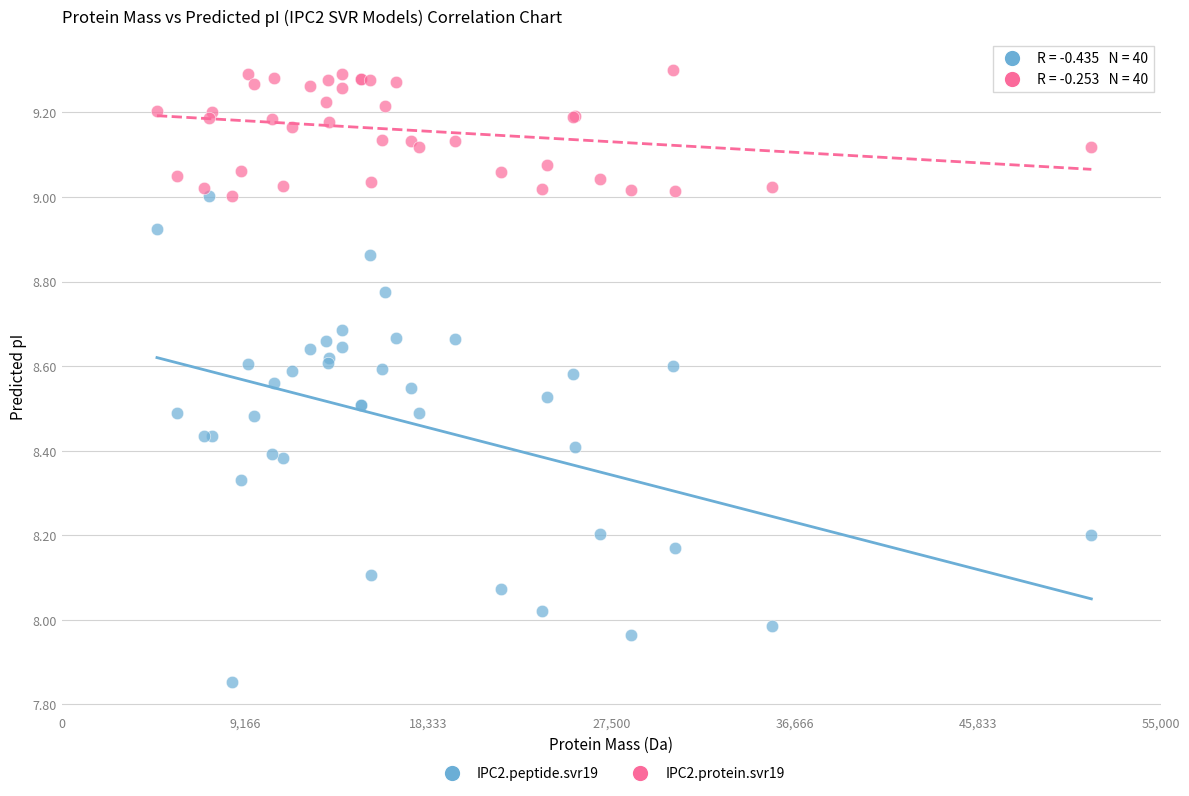

Which series reaches the maximum Y coordinate?

IPC2.protein.svr19